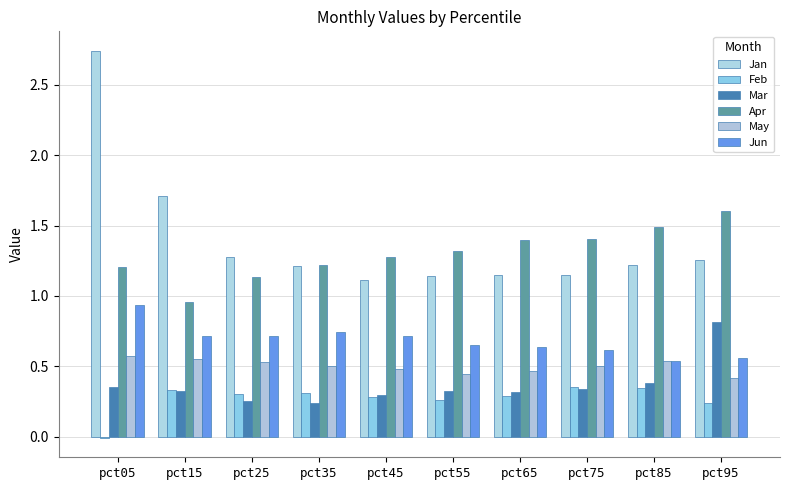

Count the number of categories in the chart.

10